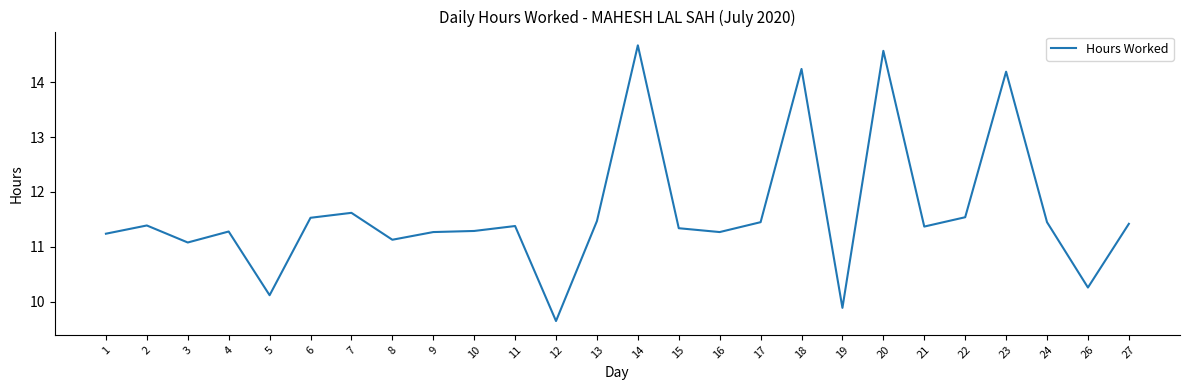

What is the change in value from 1 to 13?

+0.2